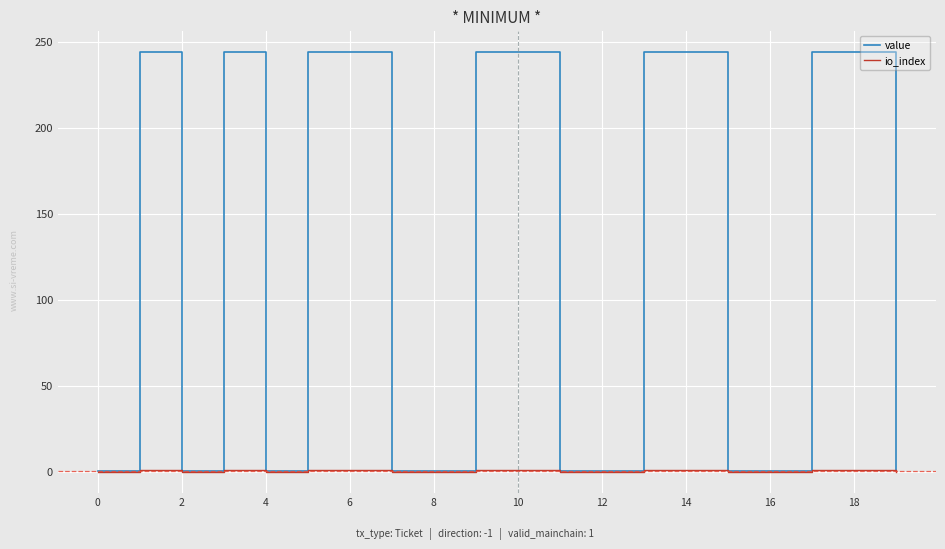

Which series has the largest range (max minus min)?

value